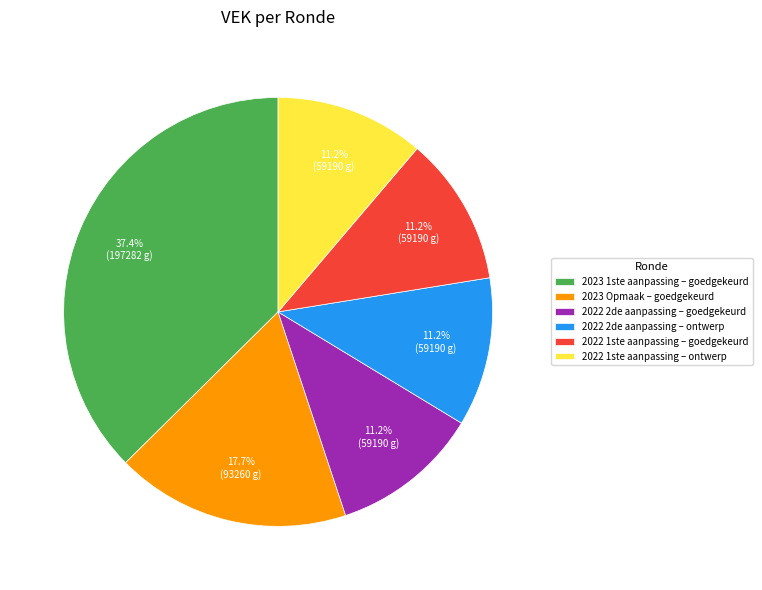

What percentage is the 2022 1ste aanpassing – goedgekeurd slice, to the nearest percent?

11%